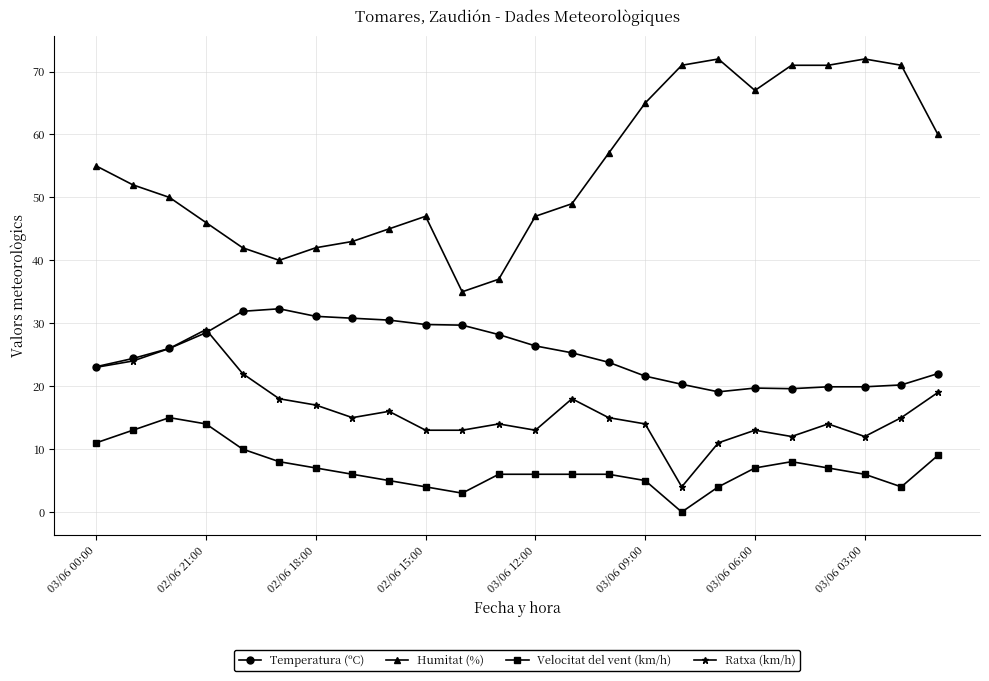

At how many categories does at least one series exceed 53?

11